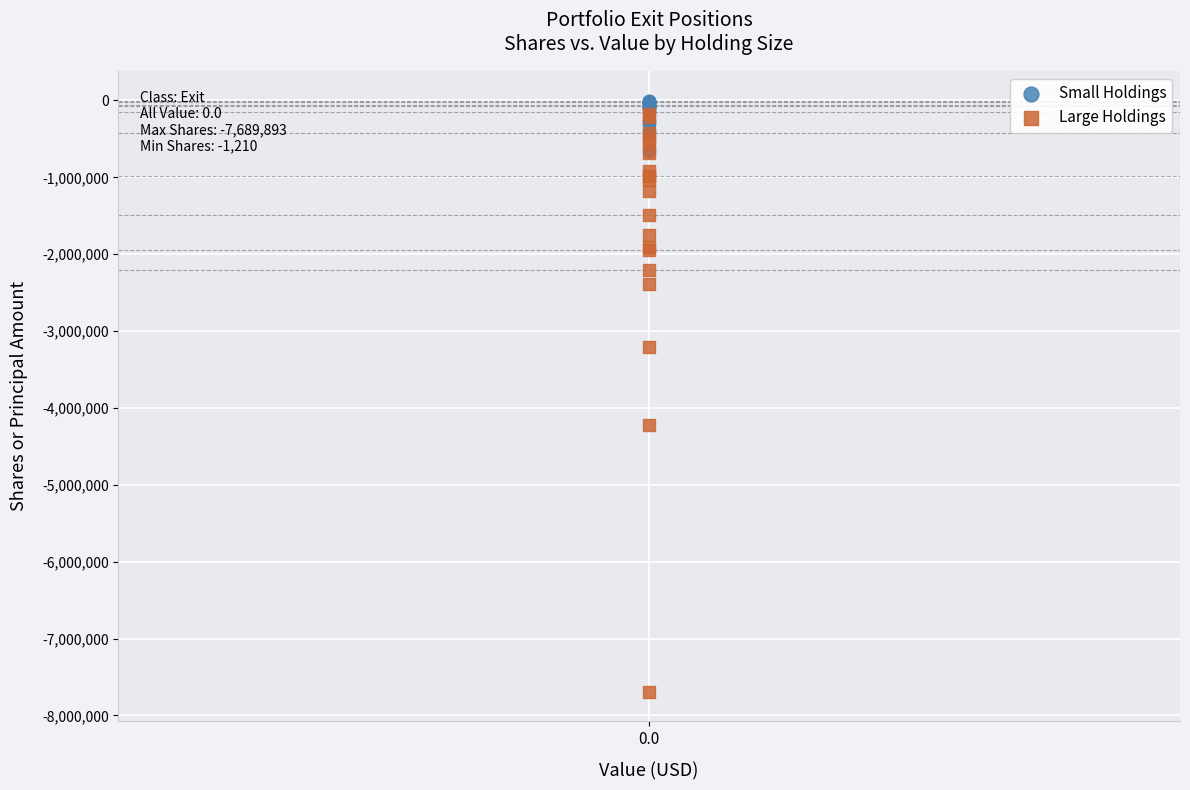

Across all series, what Y value is closest to -3845551?

-4222033